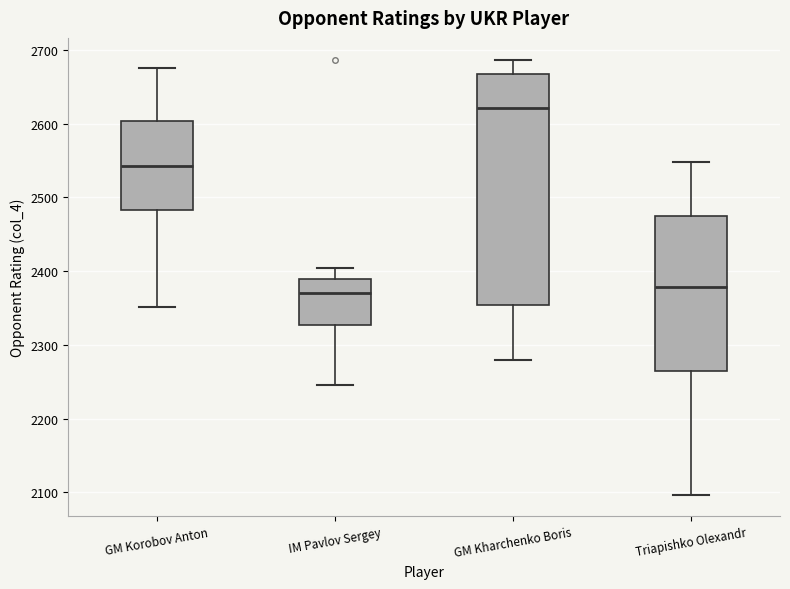

Comparing the boxes themselves (not the whiskers), which one is the tallest?

GM Kharchenko Boris